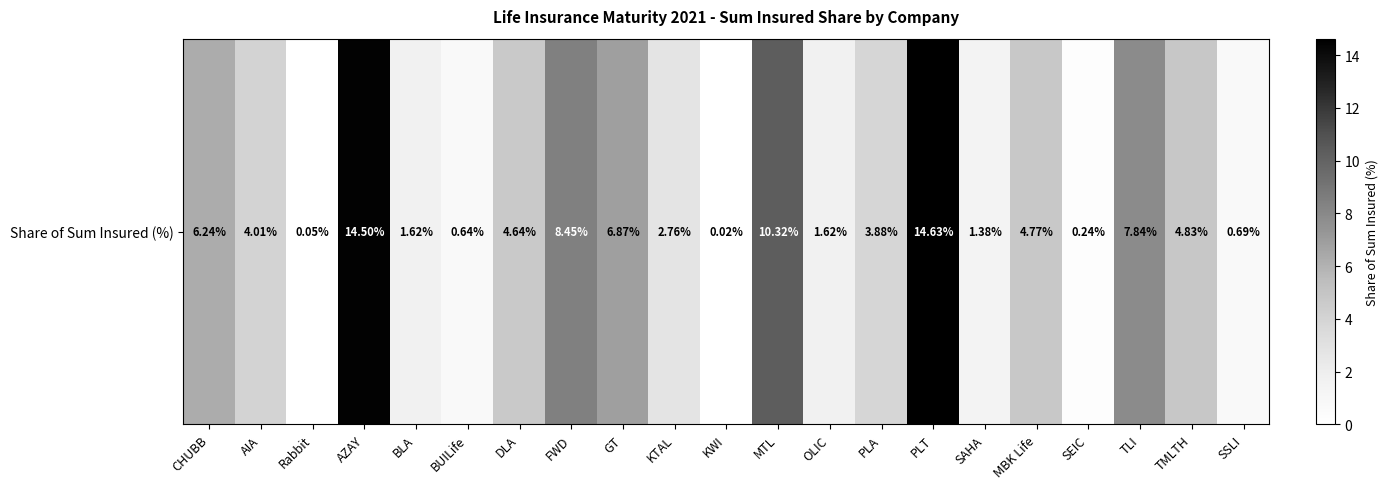

List the labels in order of value, largest first.

PLT, AZAY, MTL, FWD, TLI, GT, CHUBB, TMLTH, MBK Life, DLA, AIA, PLA, KTAL, BLA, OLIC, SAHA, SSLI, BUILife, SEIC, Rabbit, KWI